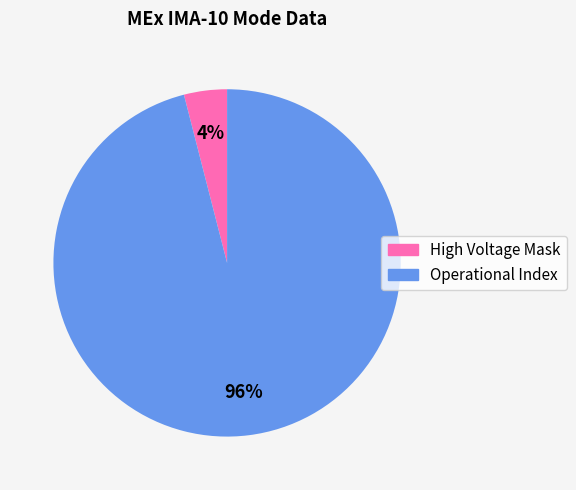

Which has a higher value, Operational Index or High Voltage Mask?

Operational Index